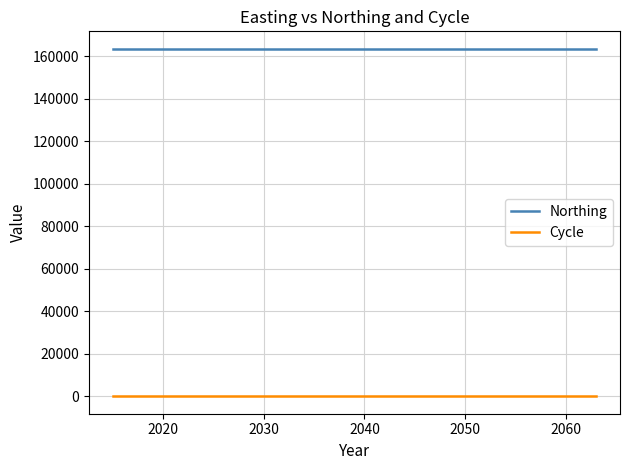

What is the maximum value shown in the chart?

163490